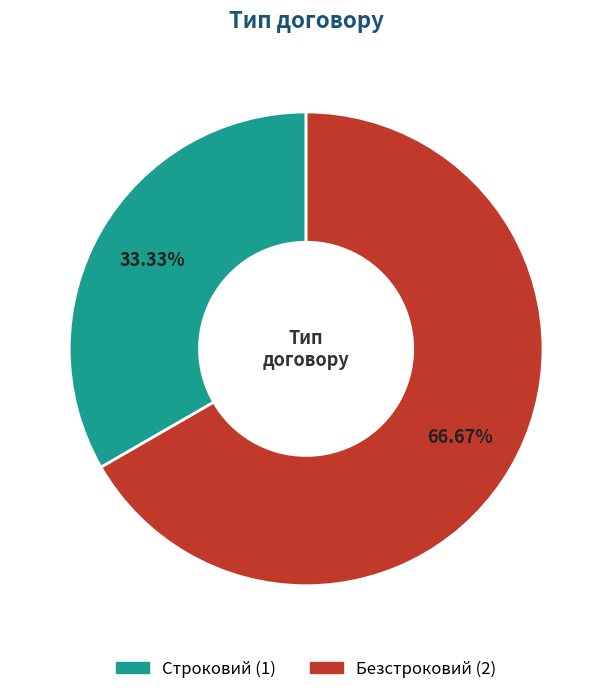

To the nearest percent, what is the combined percentage of Строковий and Безстроковий?

100%